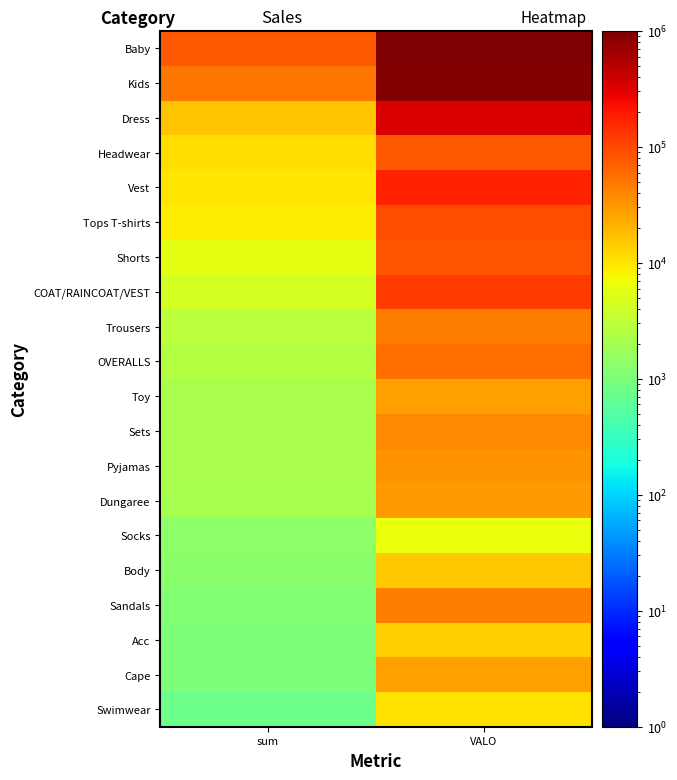

Reading left to right, what are all the values shown in this chart?

Baby: sum=77375.0	VALO=1245374.2
Kids: sum=50320.0	VALO=900776.0
Dress: sum=15769.0	VALO=322045.3
Headwear: sum=10936.0	VALO=77017.6
Vest: sum=9920.0	VALO=171750.8
Tops T-shirts: sum=8766.0	VALO=90312.3
Shorts: sum=5732.0	VALO=82032.7
COAT/RAINCOAT/VEST: sum=4335.0	VALO=120213.6
Trousers: sum=2887.0	VALO=43954.1
OVERALLS: sum=2601.0	VALO=57125.0
Toy: sum=2196.0	VALO=27716.0
Sets: sum=2162.0	VALO=37495.4
Pyjamas: sum=2161.0	VALO=32685.4
Dungaree: sum=2105.0	VALO=29751.0
Socks: sum=1323.0	VALO=6601.8
Body: sum=1308.0	VALO=15227.9
Sandals: sum=1115.0	VALO=44594.8
Acc: sum=1014.0	VALO=13564.9
Cape: sum=1004.0	VALO=28208.0
Swimwear: sum=765.0	VALO=10731.4